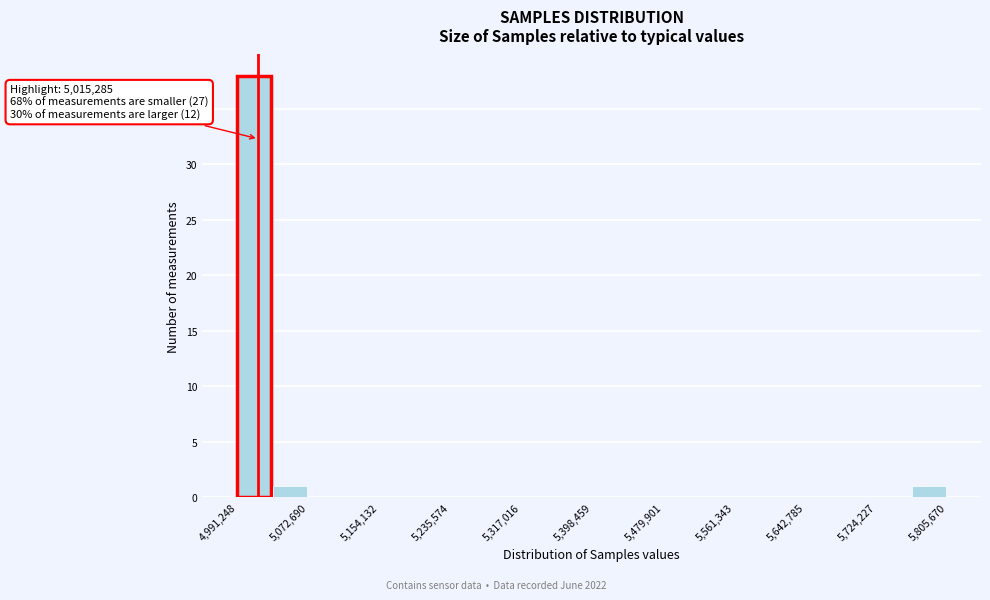

Over which range of the x-axis is the bar tallest?

4990000 to 5030000